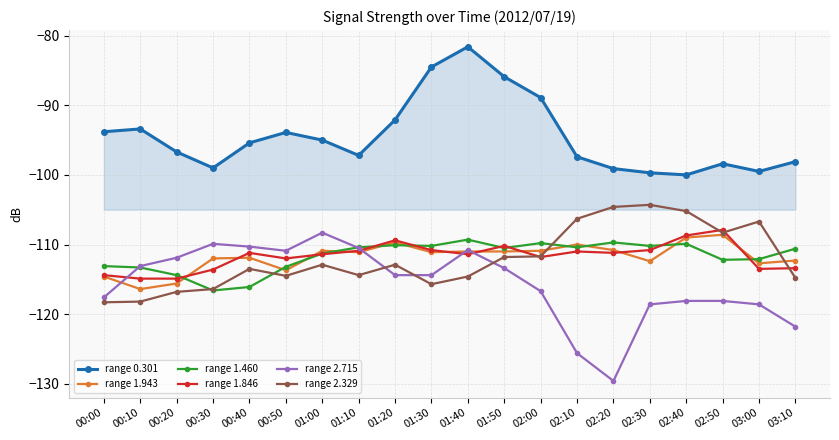

In range 0.301, how many points are higher than both neighbors (excluding endpoints)?

4